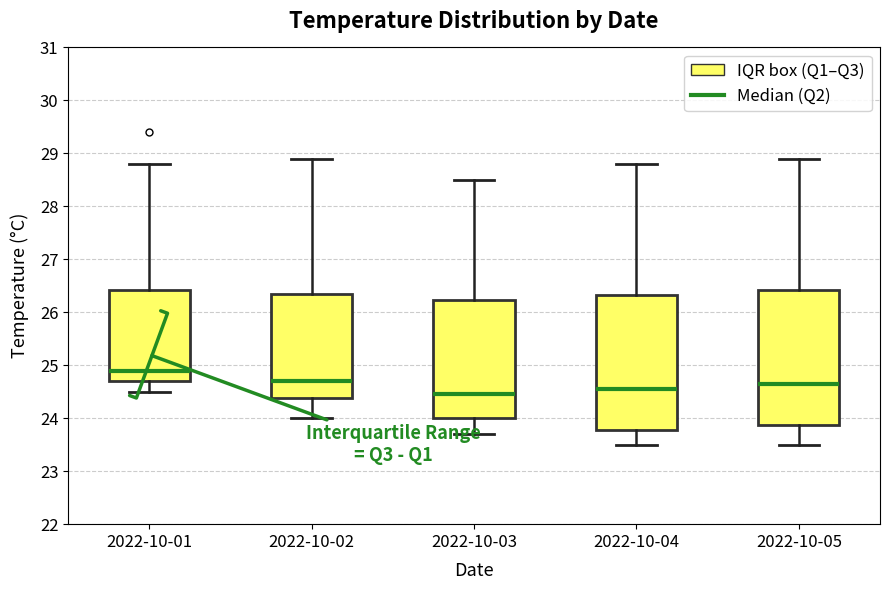

Reading left to right, read every box against the y-axis: the position of its median line, the range the box covers, and the ends of its whiskers. The values are not printed on the chart, so give them approximately, as read against the axis.

2022-10-01: median 24.9, box 24.7 to 26.4, whiskers 24.5 to 28.8
2022-10-02: median 24.7, box 24.4 to 26.4, whiskers 24.0 to 28.9
2022-10-03: median 24.5, box 24.0 to 26.2, whiskers 23.7 to 28.5
2022-10-04: median 24.6, box 23.8 to 26.3, whiskers 23.5 to 28.8
2022-10-05: median 24.7, box 23.9 to 26.4, whiskers 23.5 to 28.9